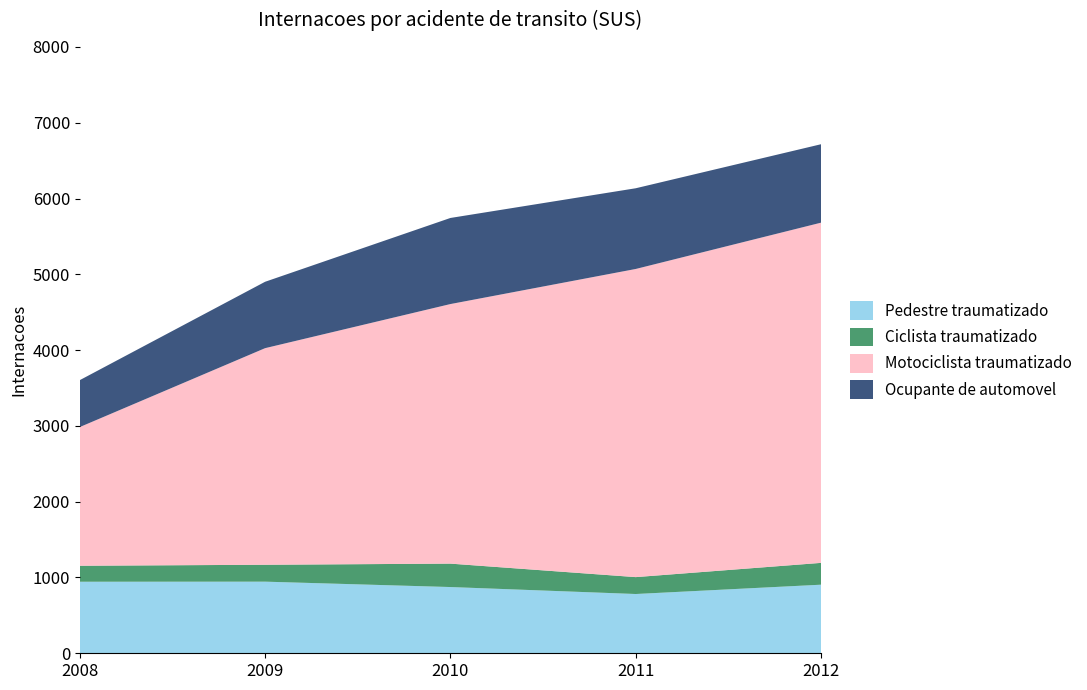

Reading right to left, extract all data points from this chart.

Pedestre traumatizado: 2012=905	2011=782	2010=874	2009=945	2008=944
Ciclista traumatizado: 2012=288	2011=223	2010=309	2009=223	2008=211
Motociclista traumatizado: 2012=4489	2011=4066	2010=3425	2009=2858	2008=1830
Ocupante de automovel: 2012=1035	2011=1065	2010=1136	2009=876	2008=619